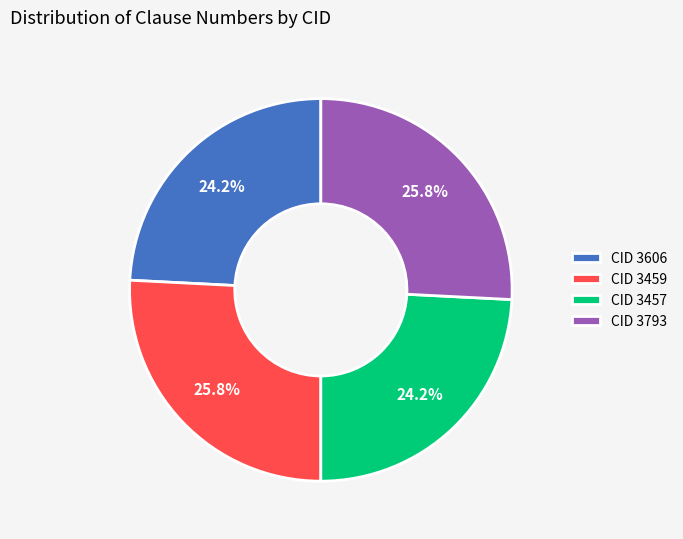

What portion of the pie excludes CID 3457?

75.8%